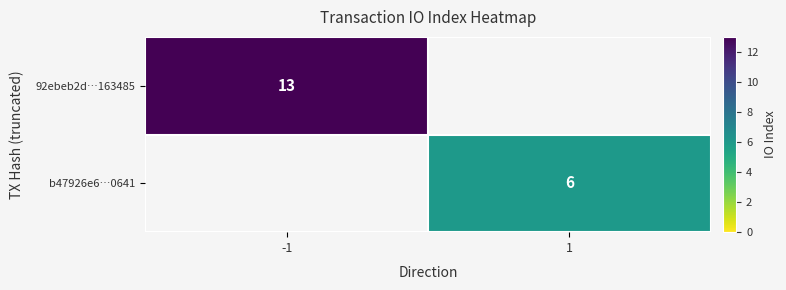

The value of b47926e6…0641 at 1 is 9. True or false?

False